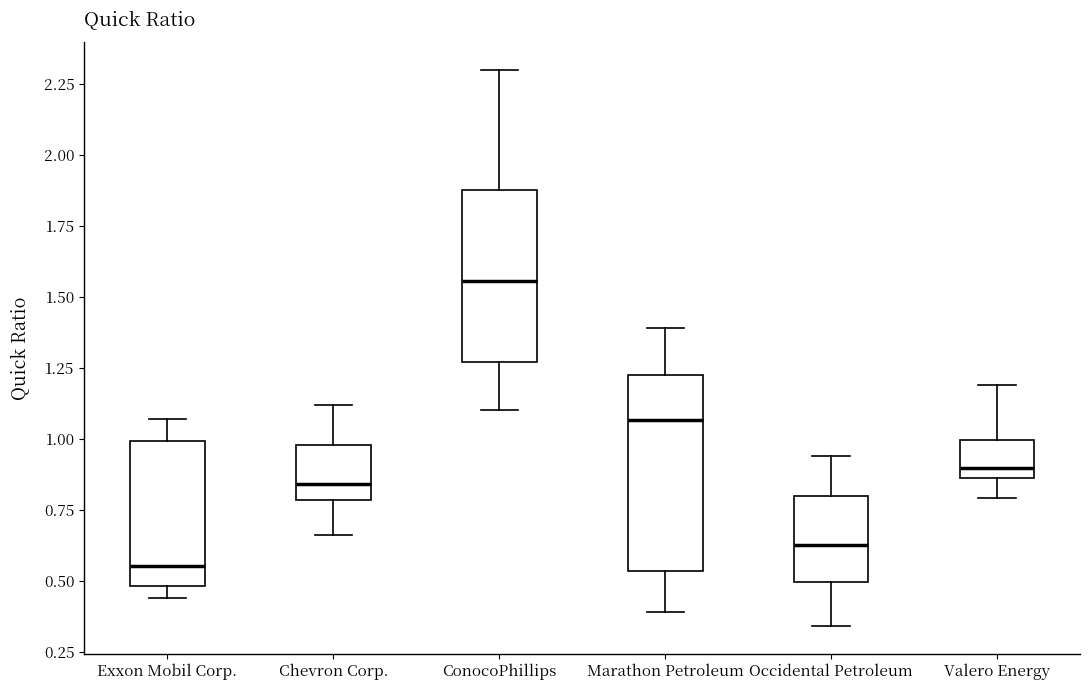

Reading left to right, transcribe this box plot: for each box, give where its median line is, the range the box spans, and where its two whiskers end, as read against the y-axis. The values are not printed on the chart, so give them approximately, as read against the axis.

Exxon Mobil Corp.: median 0.55, box 0.50 to 1.00, whiskers 0.45 to 1.05
Chevron Corp.: median 0.85, box 0.80 to 1.00, whiskers 0.65 to 1.10
ConocoPhillips: median 1.55, box 1.25 to 1.90, whiskers 1.10 to 2.30
Marathon Petroleum: median 1.05, box 0.55 to 1.25, whiskers 0.40 to 1.40
Occidental Petroleum: median 0.65, box 0.50 to 0.80, whiskers 0.35 to 0.95
Valero Energy: median 0.90, box 0.85 to 1.00, whiskers 0.80 to 1.20